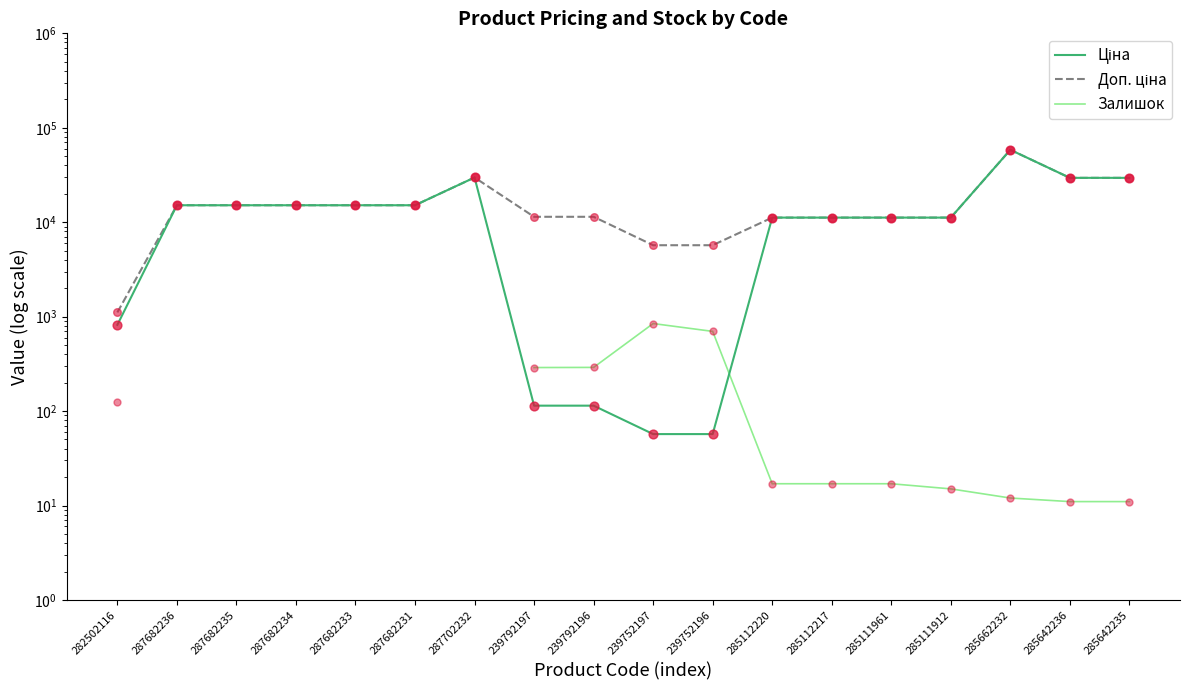

At which category is the sum across all series the highest?

285662232